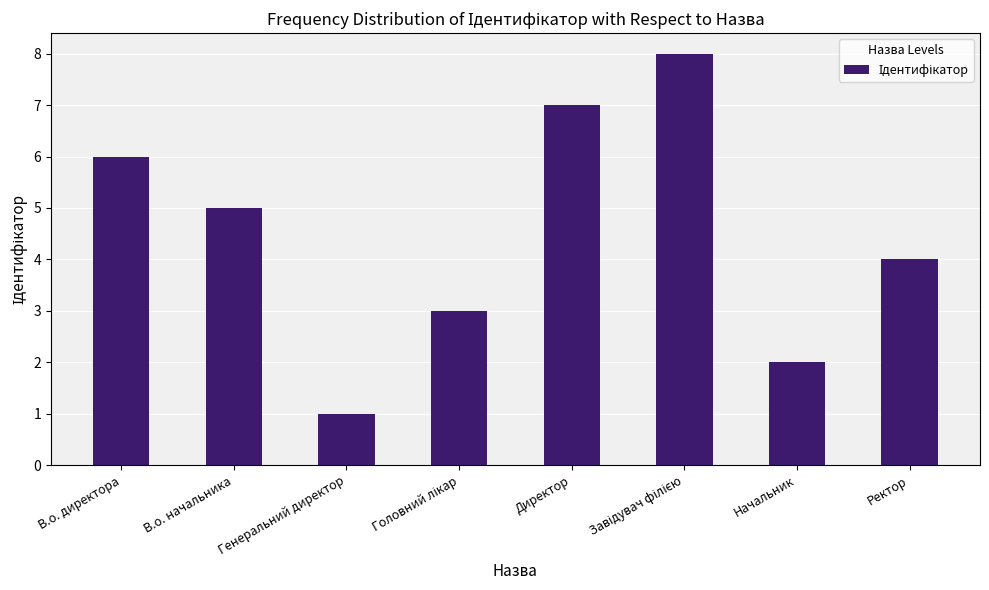

At which category does the chart reach its minimum across all series?

Генеральний директор